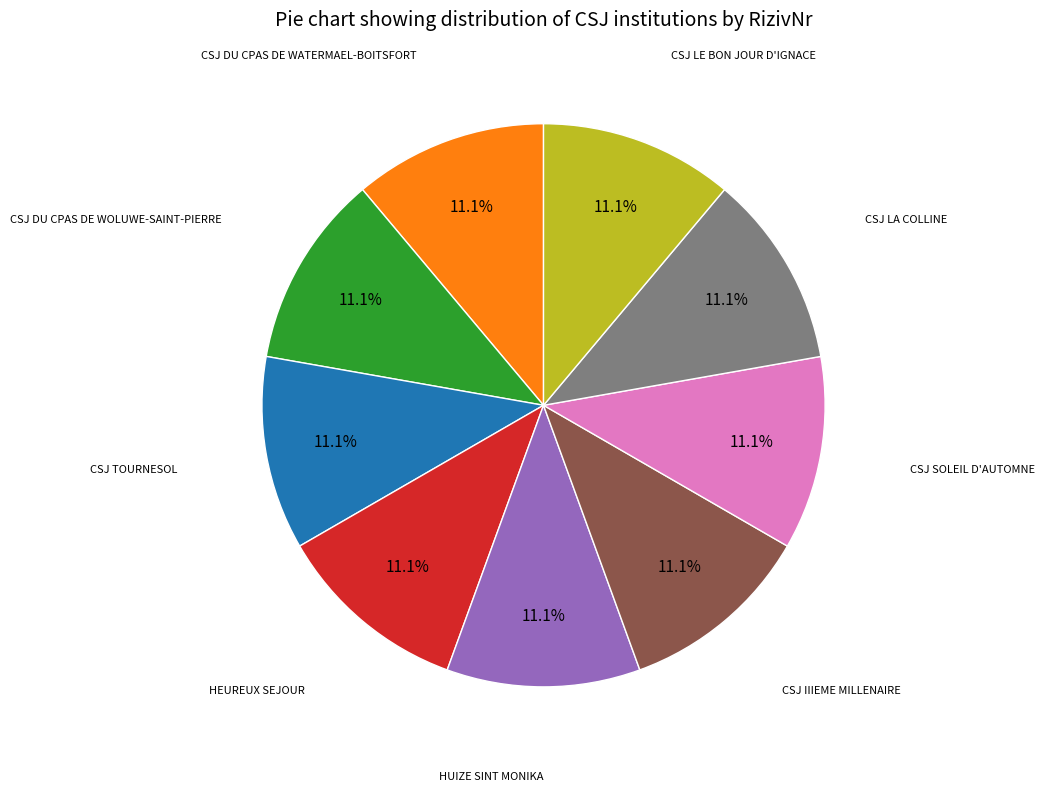

Is there a majority slice in this chart?

No